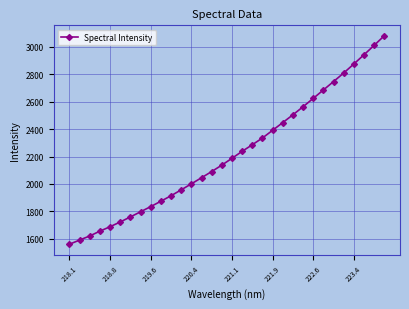

What is the greatest value displayed?

3081.2